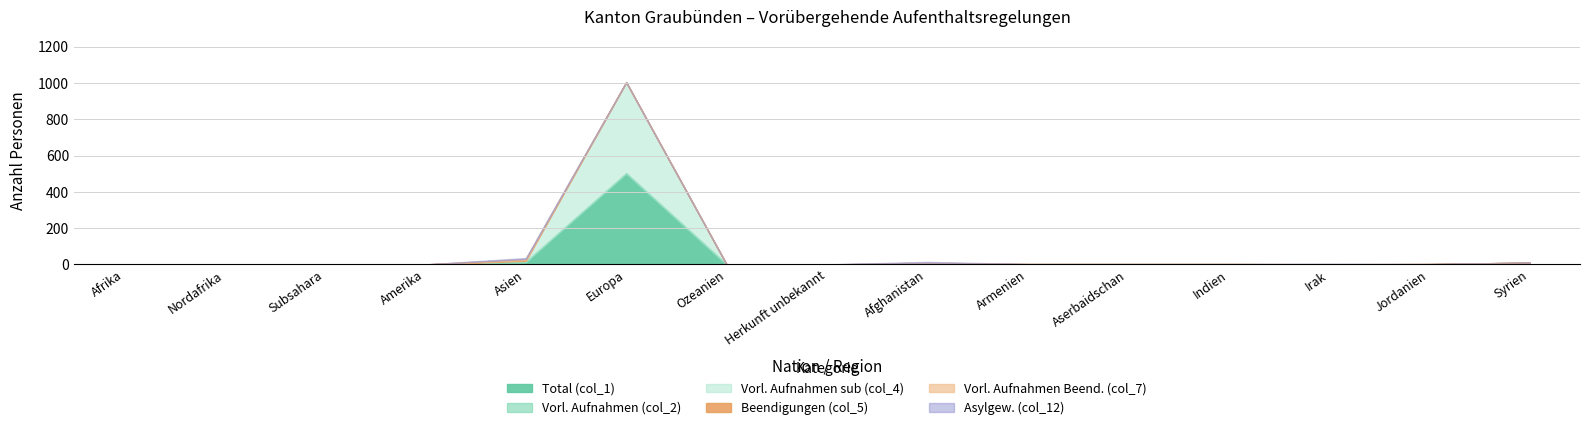

Is the value of Asylgew. (col_12) at Jordanien greater than the value of Vorl. Aufnahmen Beend. (col_7) at Indien?

No